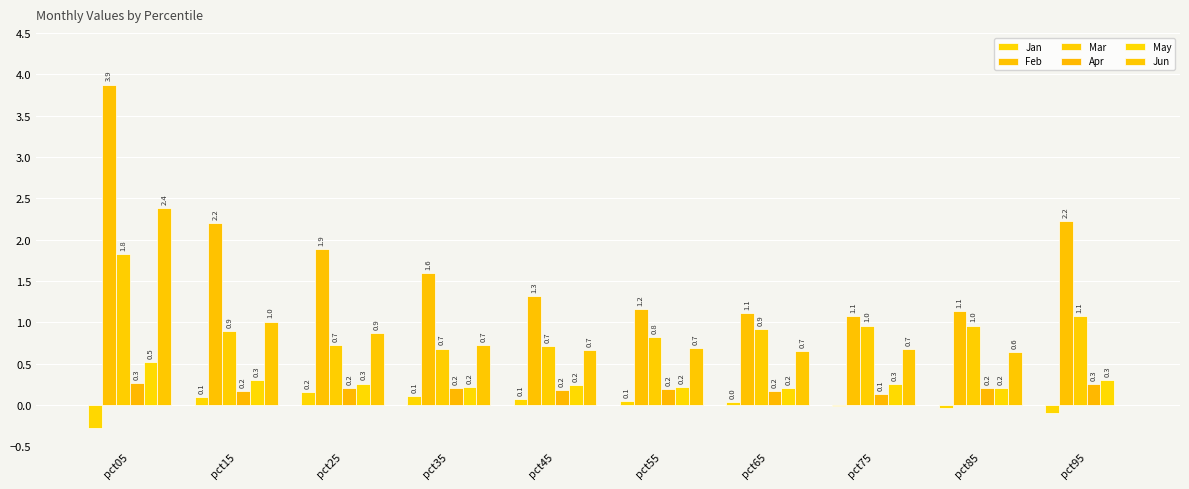

The Jun series shows 1.0 at pct45. True or false?

False